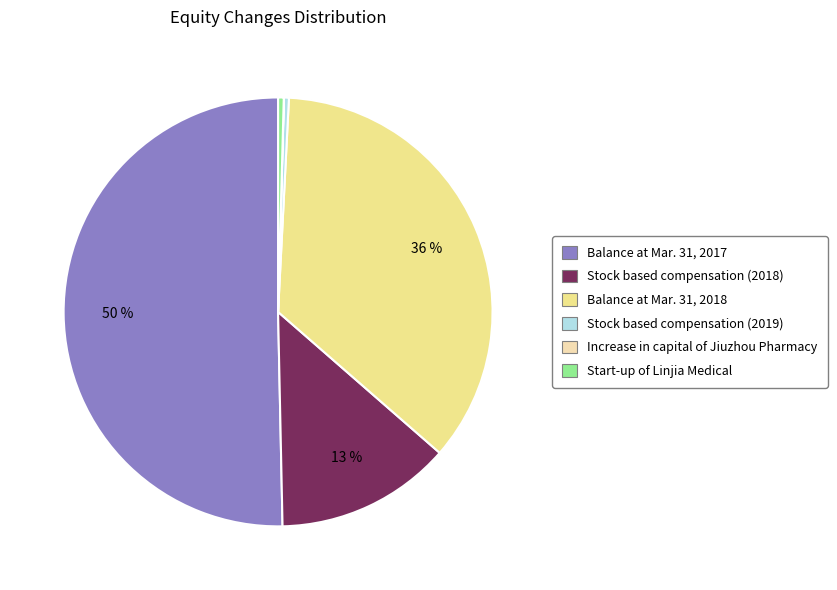

What is the ratio of the value at Balance at Mar. 31, 2017 to the value at Stock based compensation (2019)?

135.3